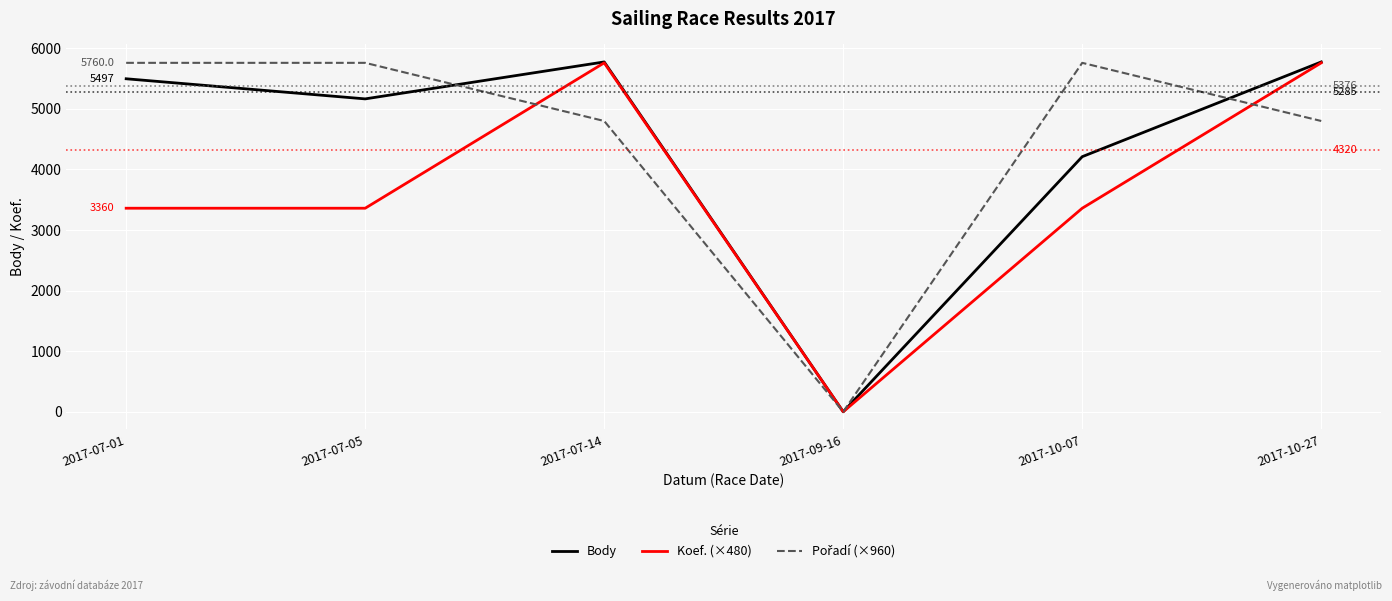

Is it true that Body equals 4211 at 2017-10-07?

True